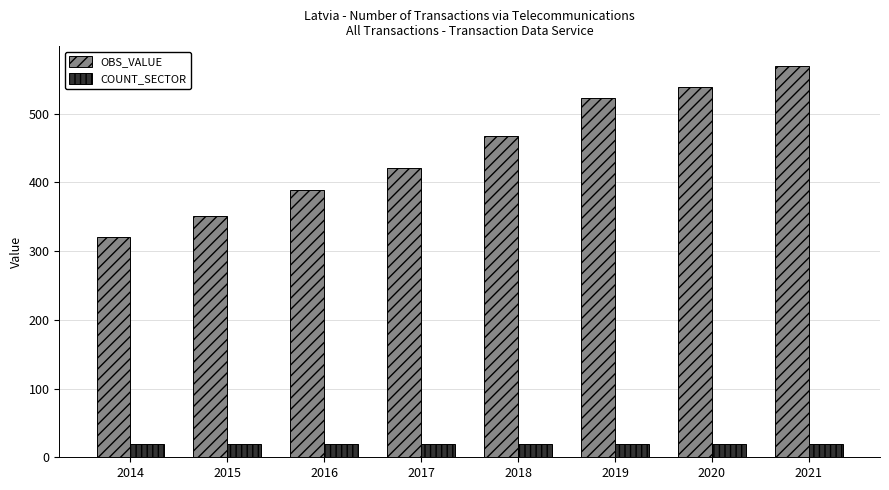

What is the value of the COUNT_SECTOR bar at the 6th from the left?

20.0